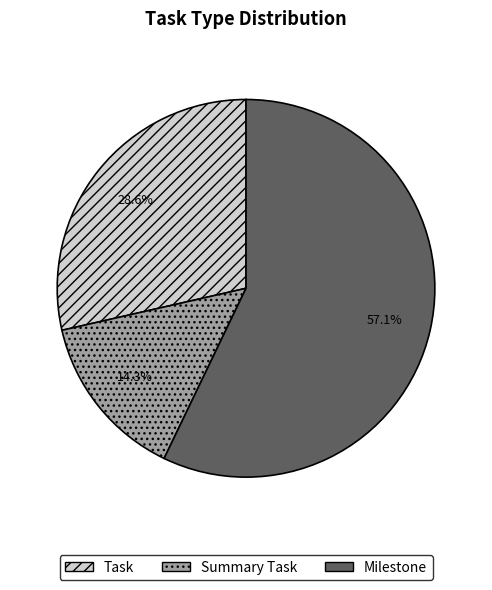

To the nearest percent, what is the difference between the largest and smallest slice percentages?

43%